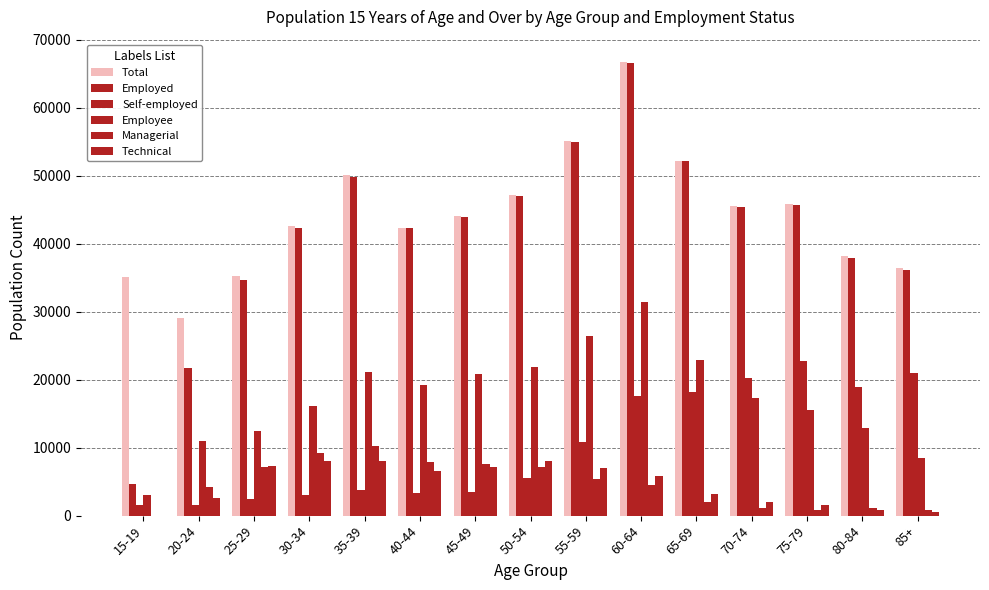

Which series has the largest range (max minus min)?

Employed